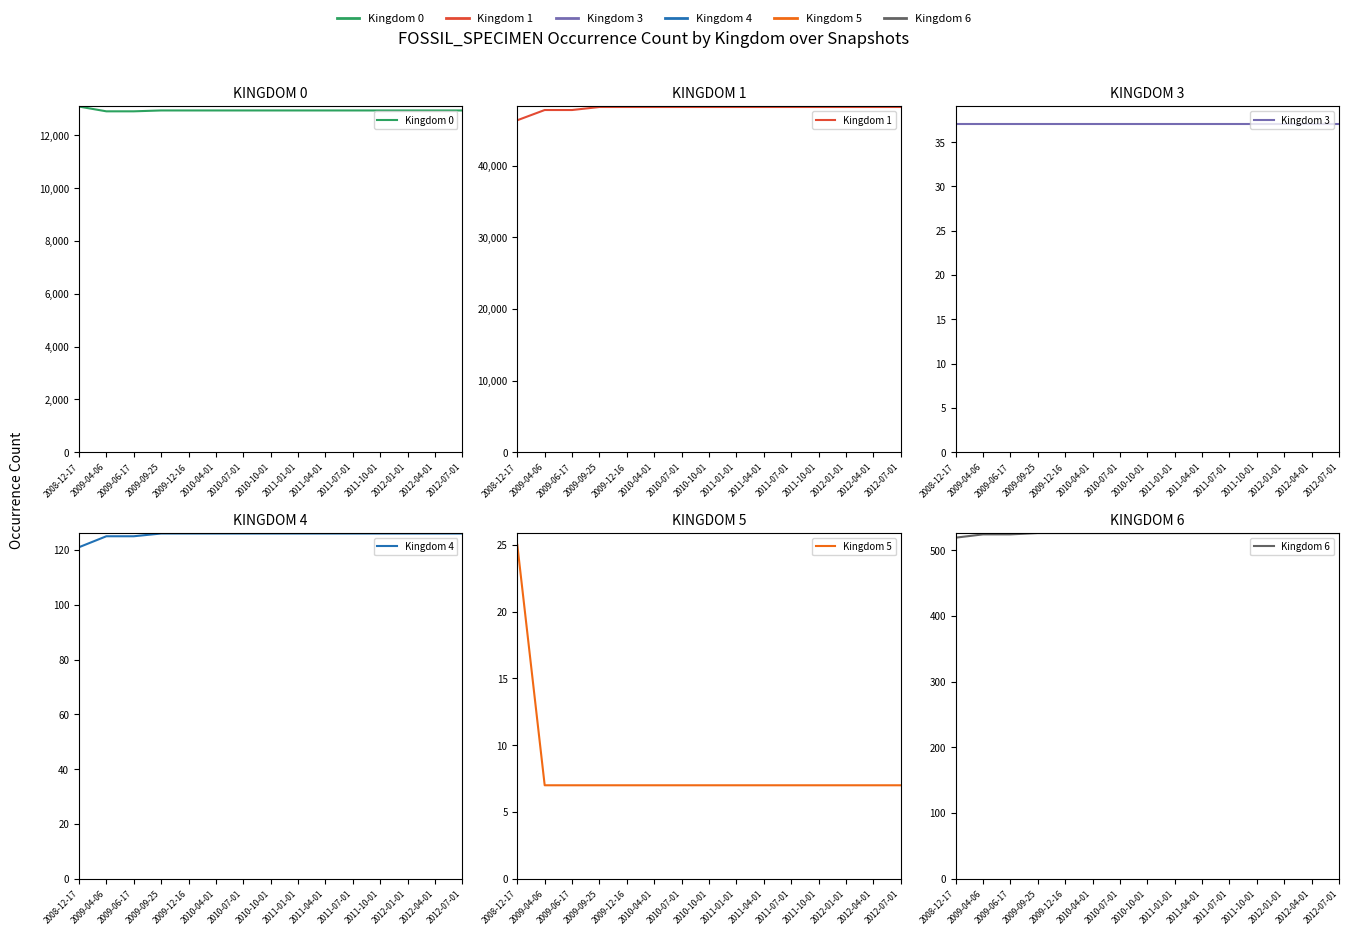

The value of Kingdom 3 at 2009-12-16 is 37. True or false?

True